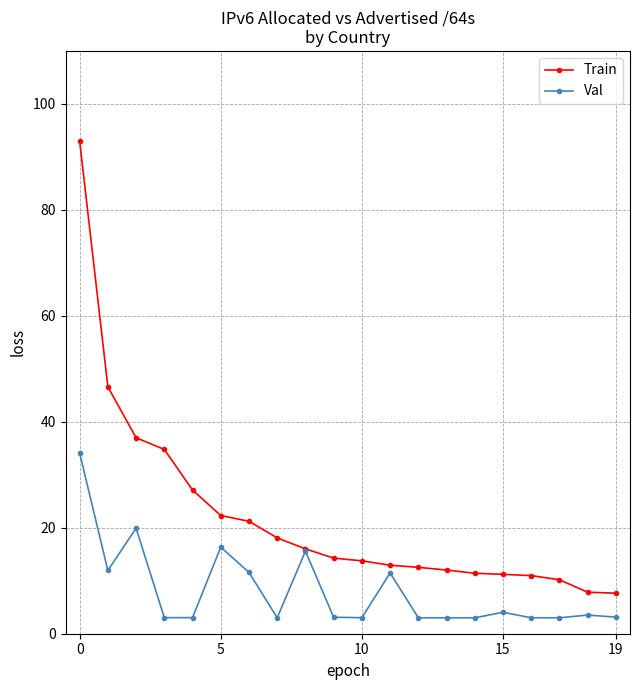

What is the minimum value for Val?

3.0